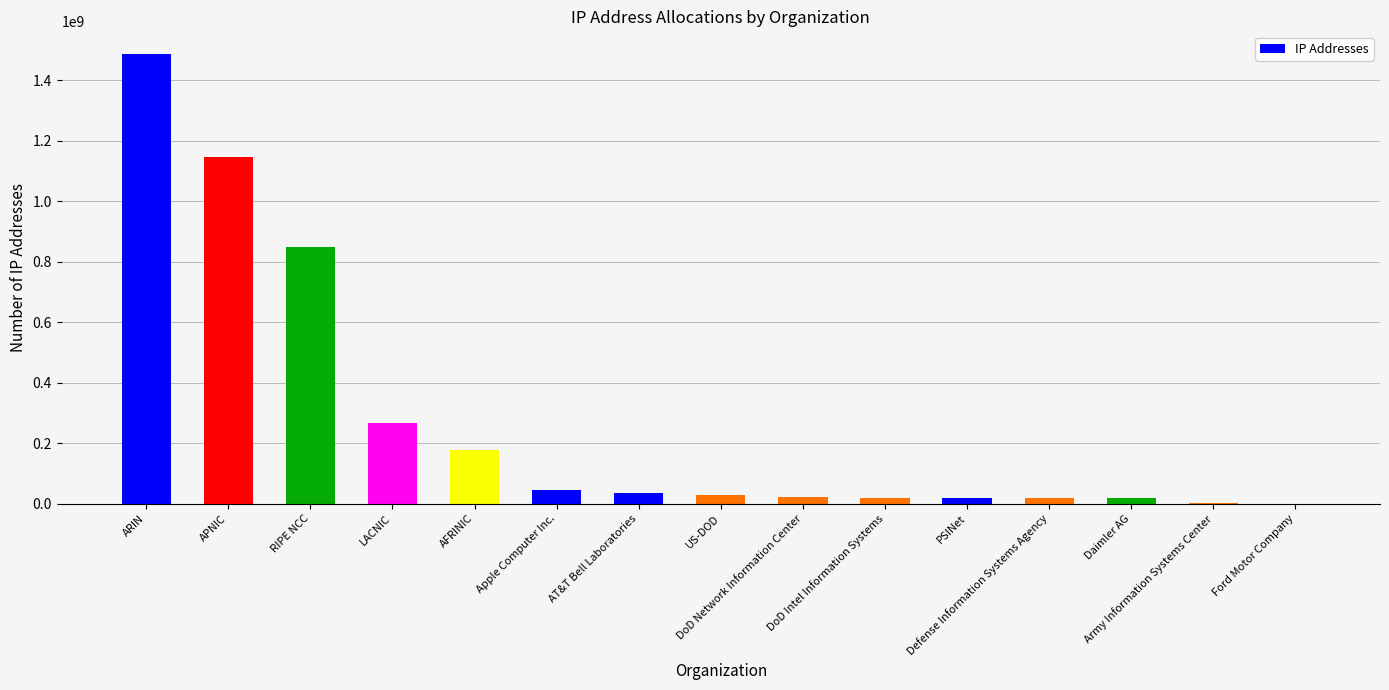

Are the bars horizontal?

No